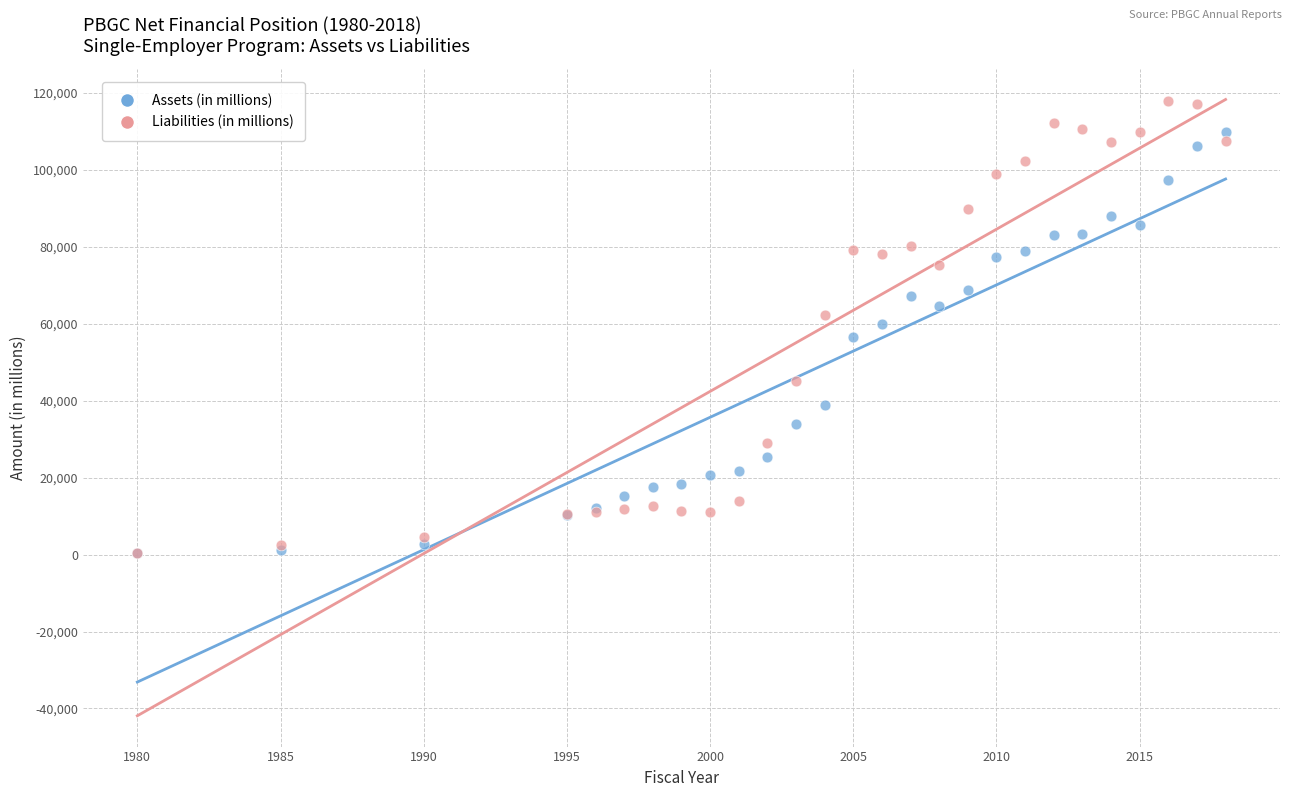

Which series reaches the maximum Y coordinate?

Liabilities (in millions)